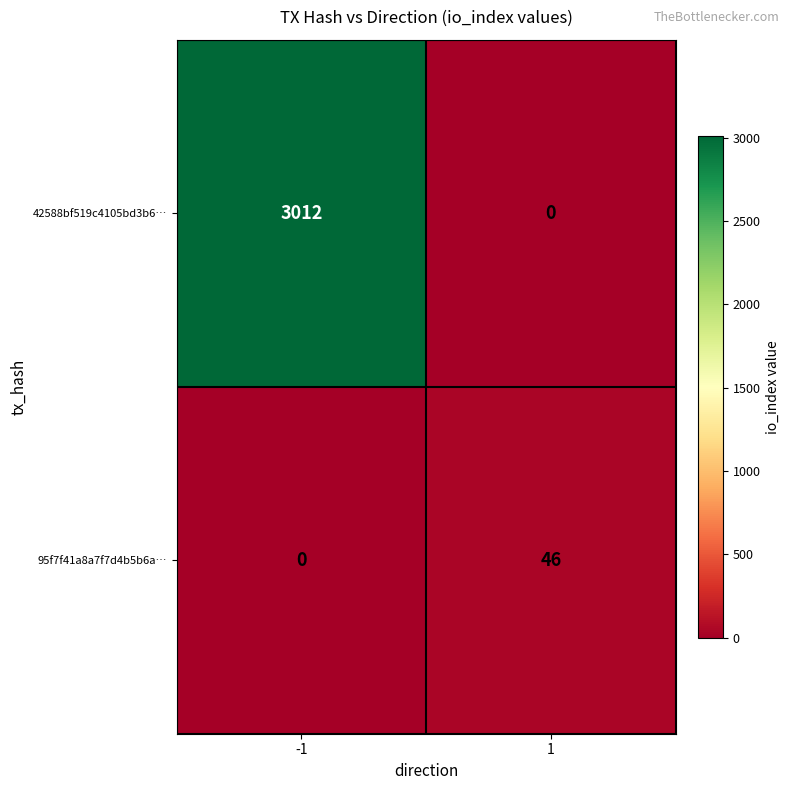

Which series has the widest spread of values?

42588bf519c4105bd3b6…